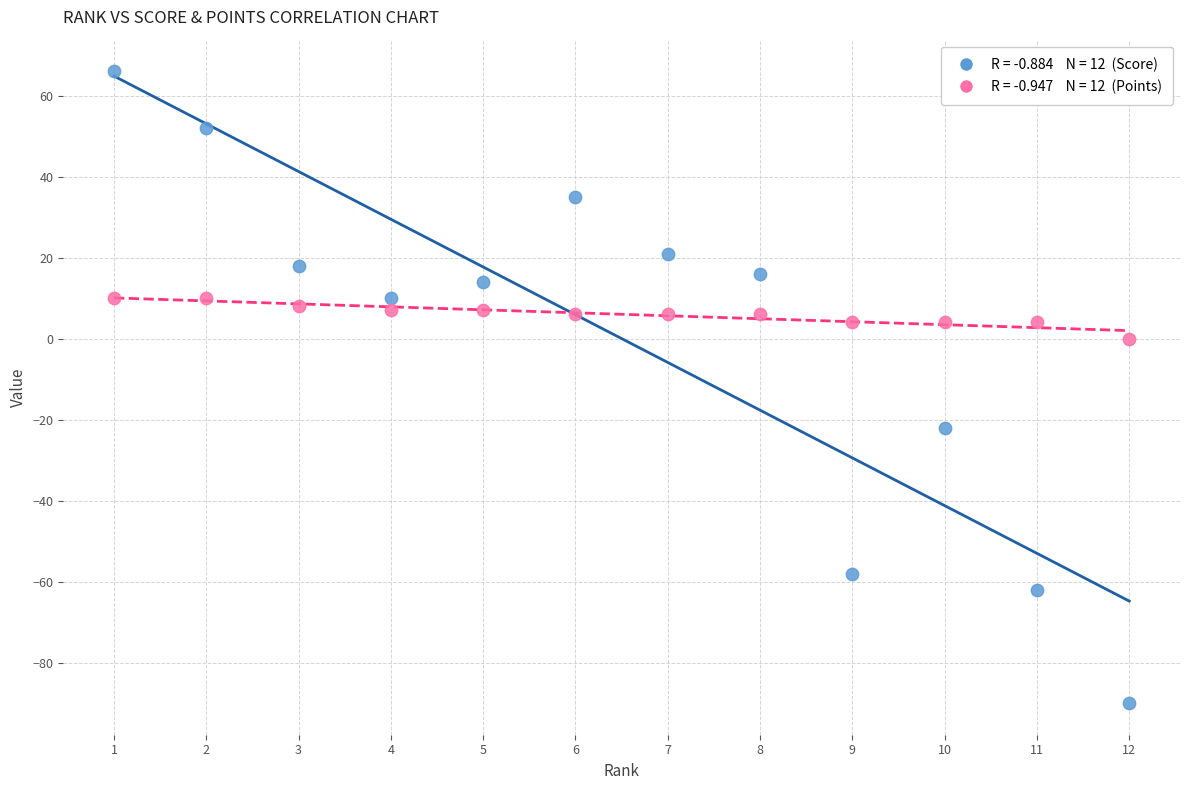

Across all series, what Y value is closest to -12?

-22